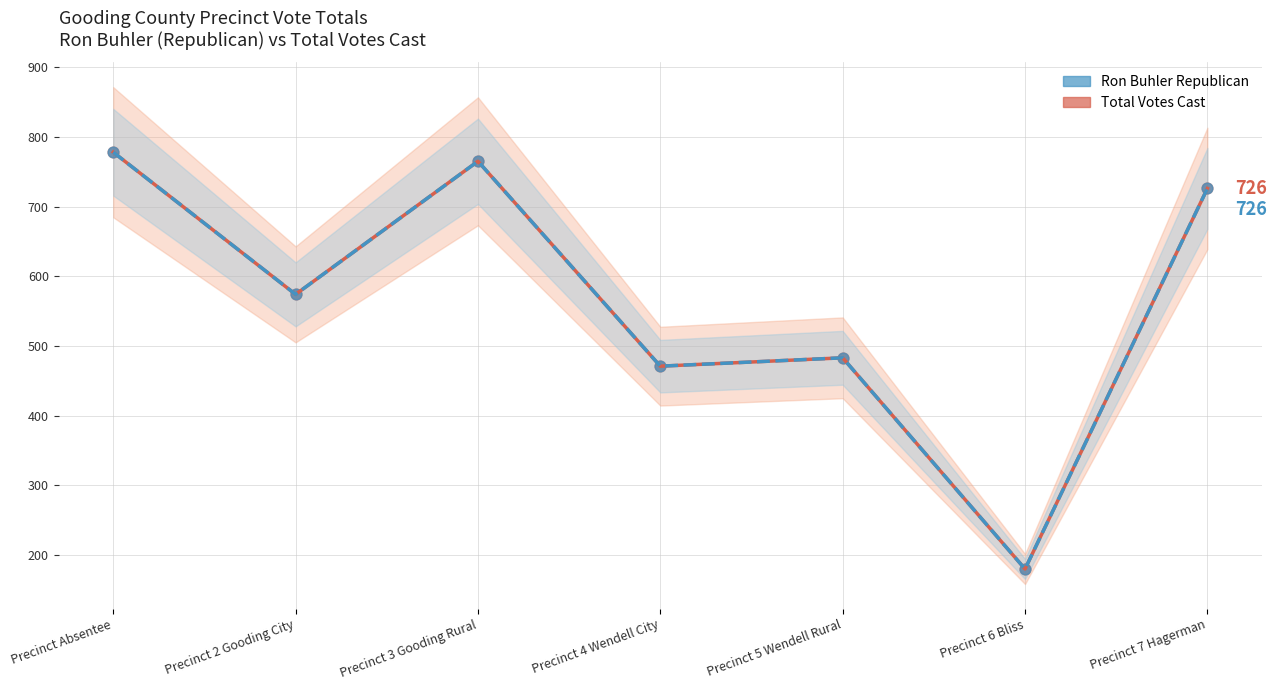

Which series reaches the minimum Y coordinate?

Total Votes Cast